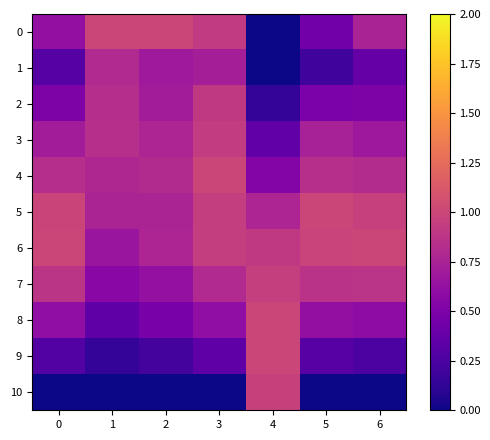

Rank the series by their maximum value, from highest to lowest.

0, 6, 8, 5, 4, 9, 10, 7, 3, 2, 1